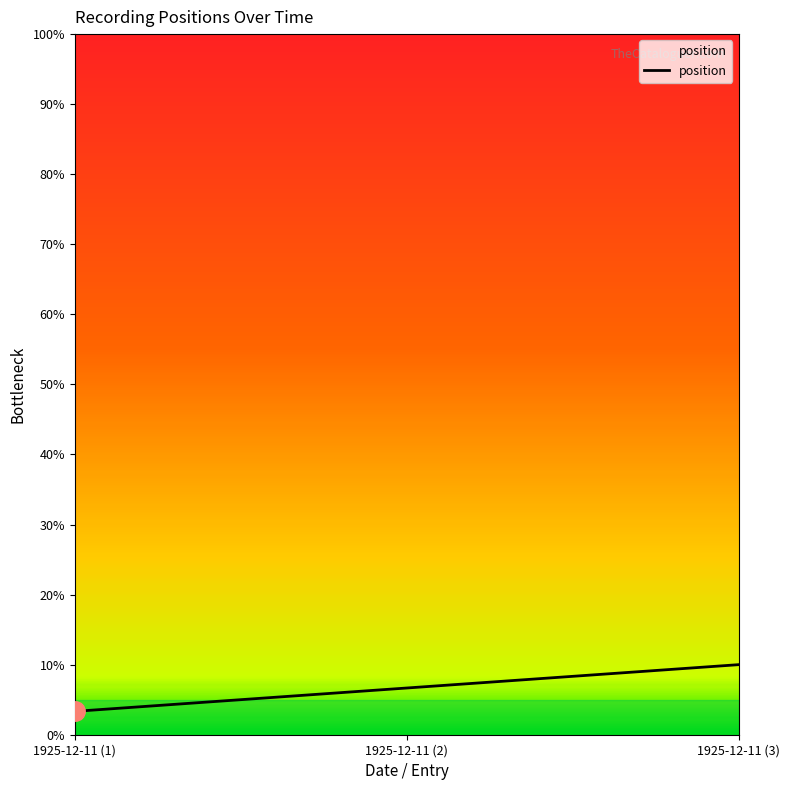

What is the approximate value at 1925-12-11 (1)?

3.3